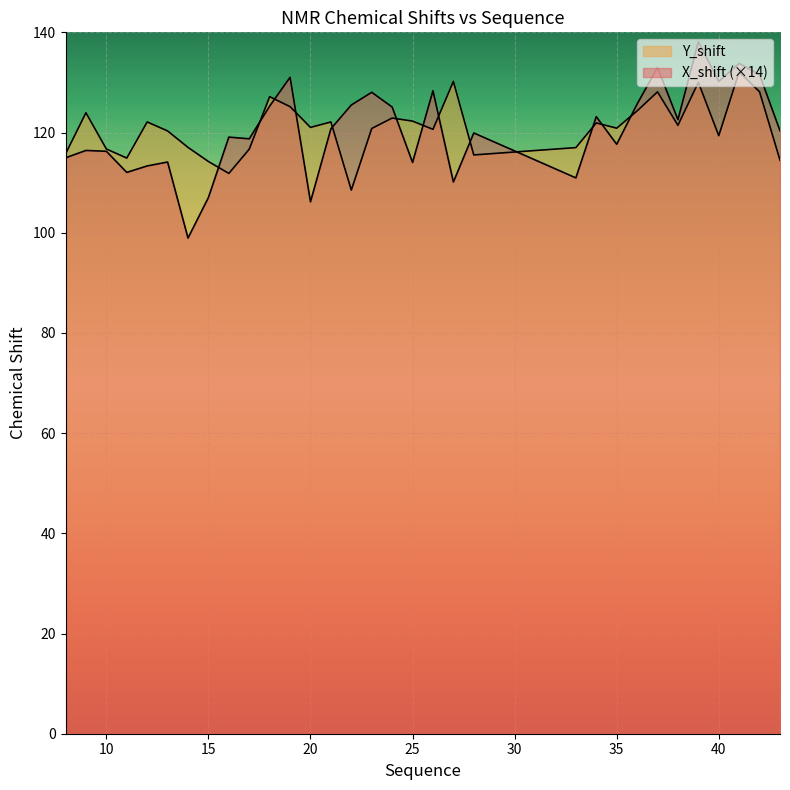

At which label does Y_shift first exceed 121?

9